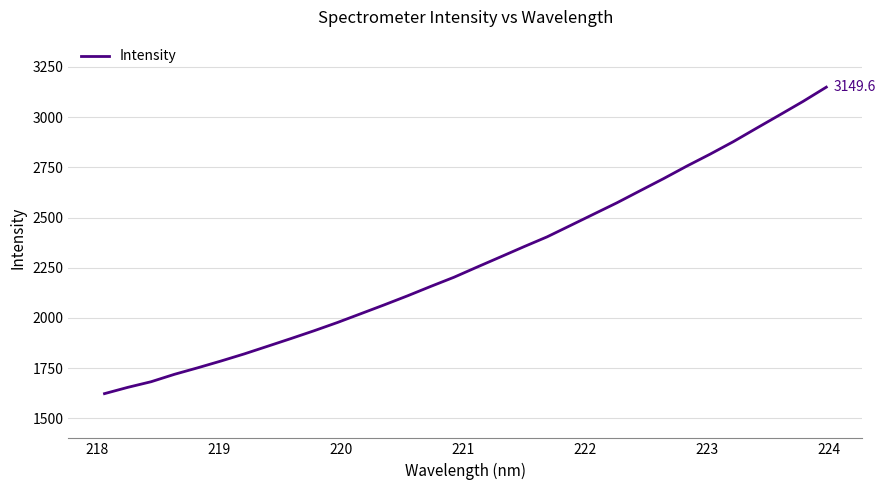

What is the difference between the maximum and minimum values?

1526.8